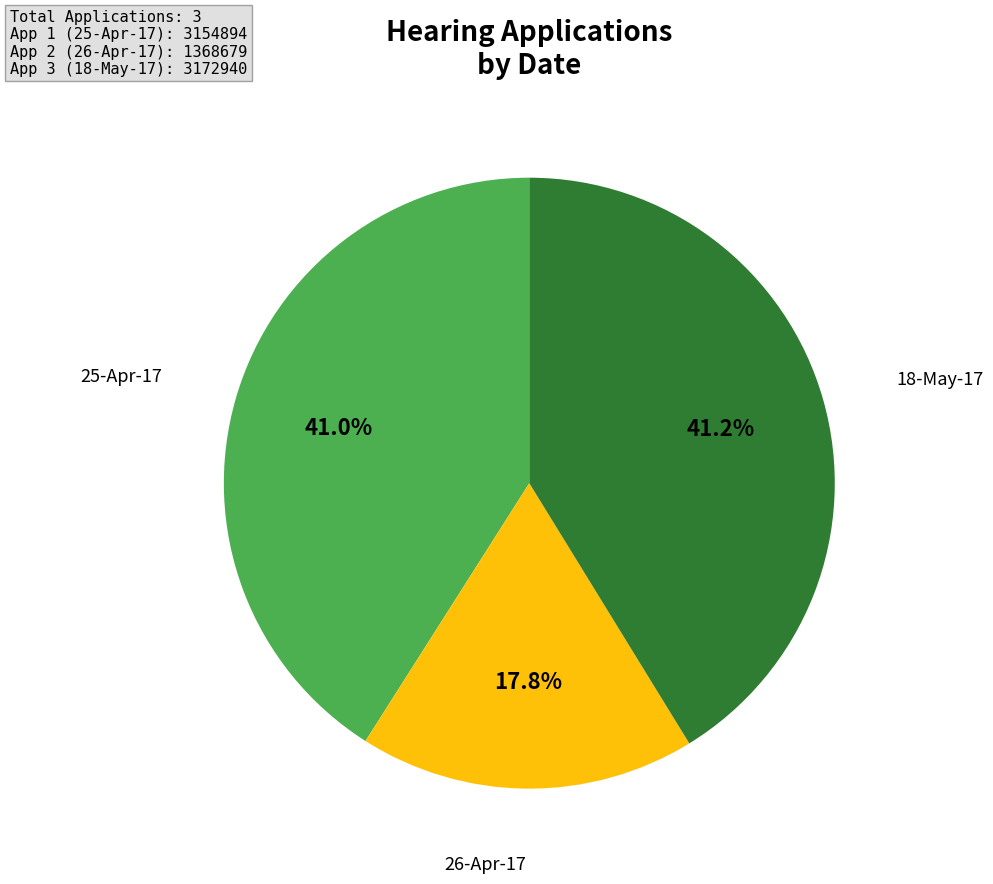

What is the ratio of the value at 18-May-17 to the value at 26-Apr-17?

2.3